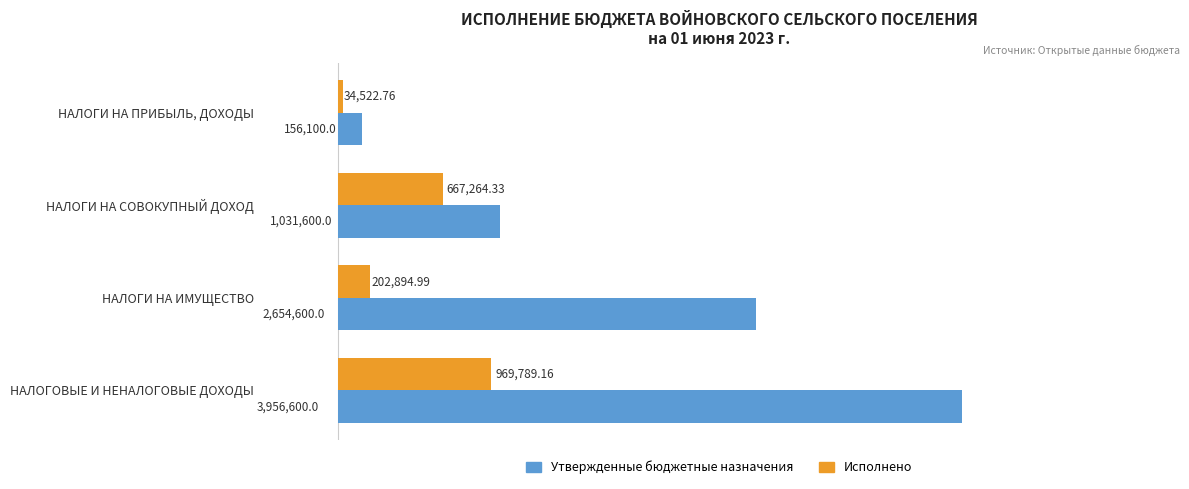

Rank the series by their maximum value, from highest to lowest.

Утвержденные бюджетные назначения, Исполнено